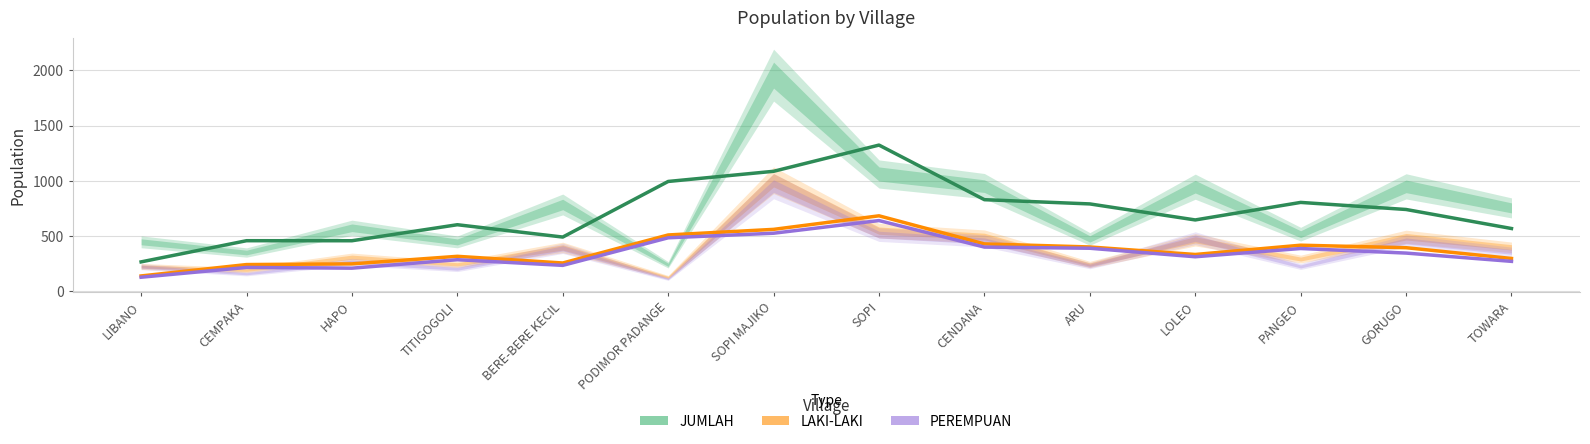

Read the JUMLAH value at PANGEO.

804.7